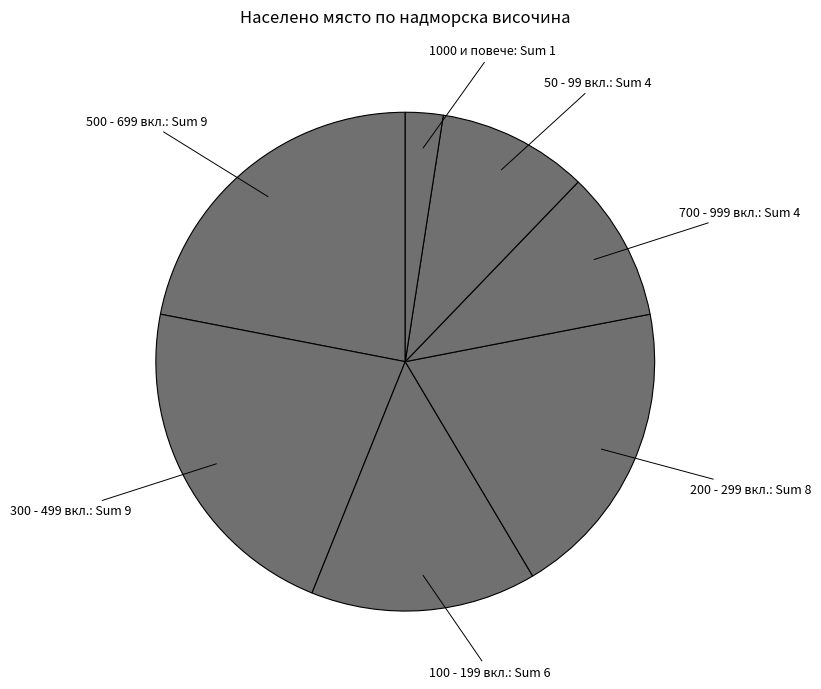

What is the smallest slice in the pie chart?

1000 и повече